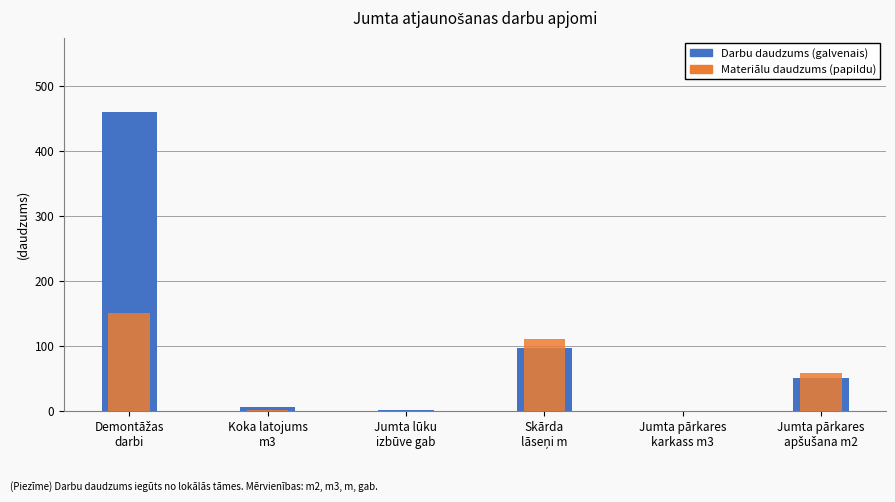

What is the difference between the second highest and second lowest values in the Darbu daudzums (galvenais) series?

95.3